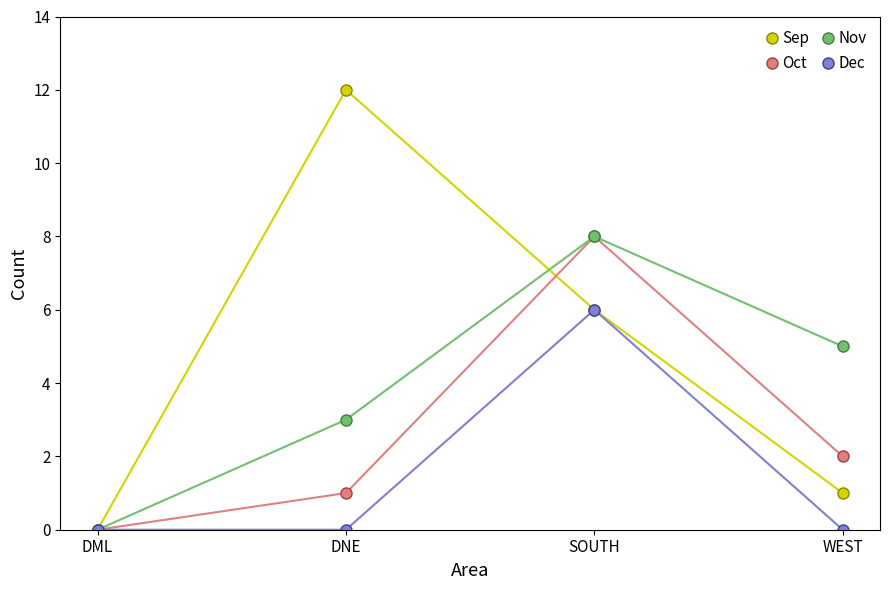

What is the maximum value for Sep?

12